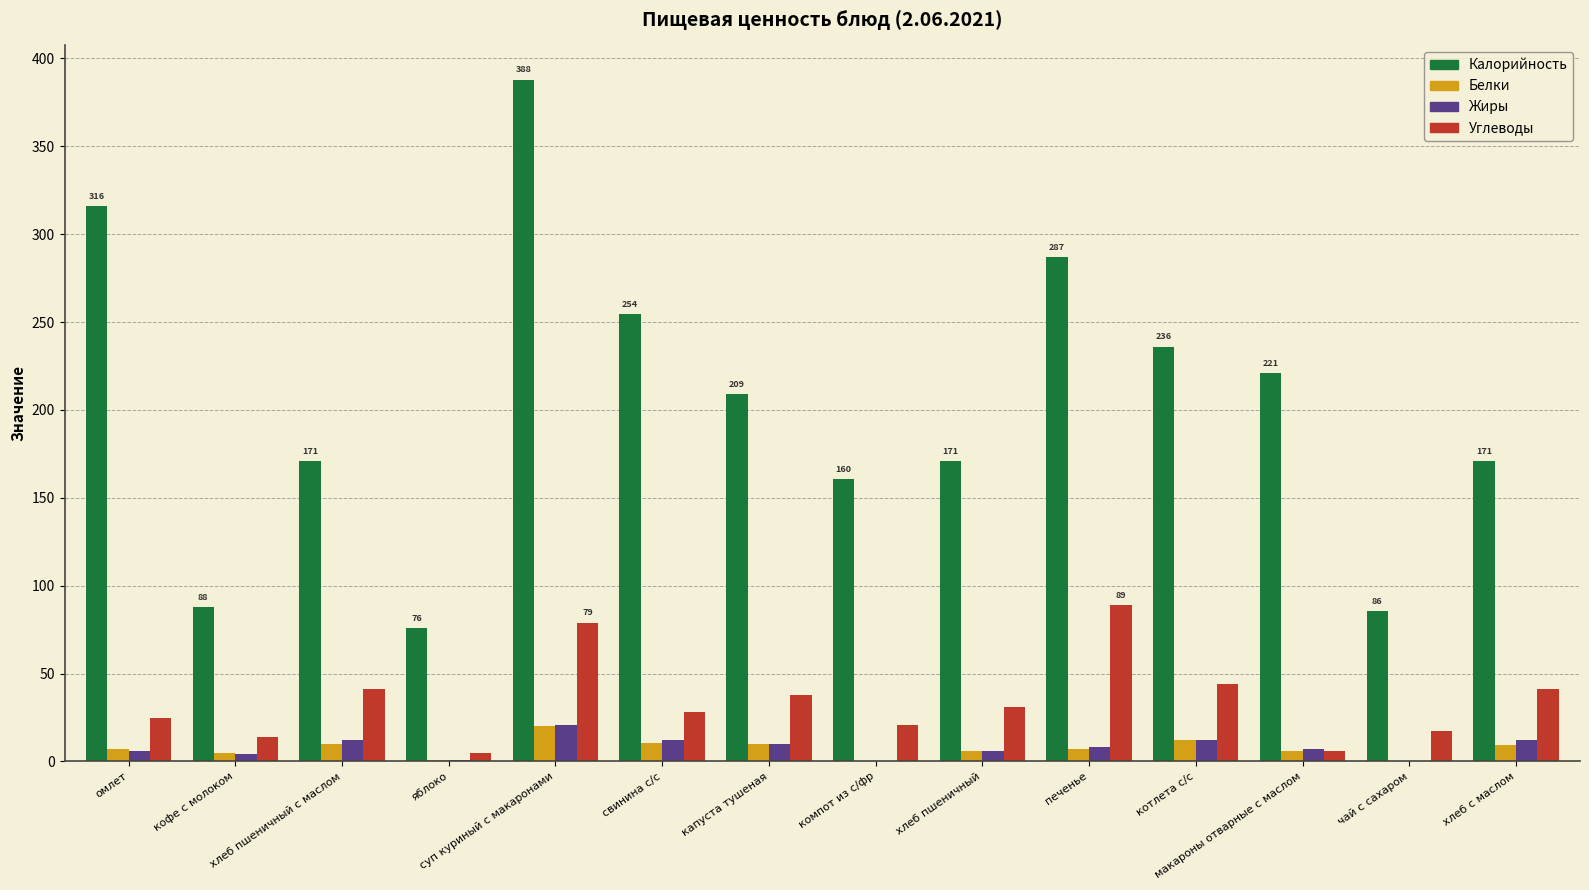

What are all the series names shown in the legend?

Калорийность, Белки, Жиры, Углеводы